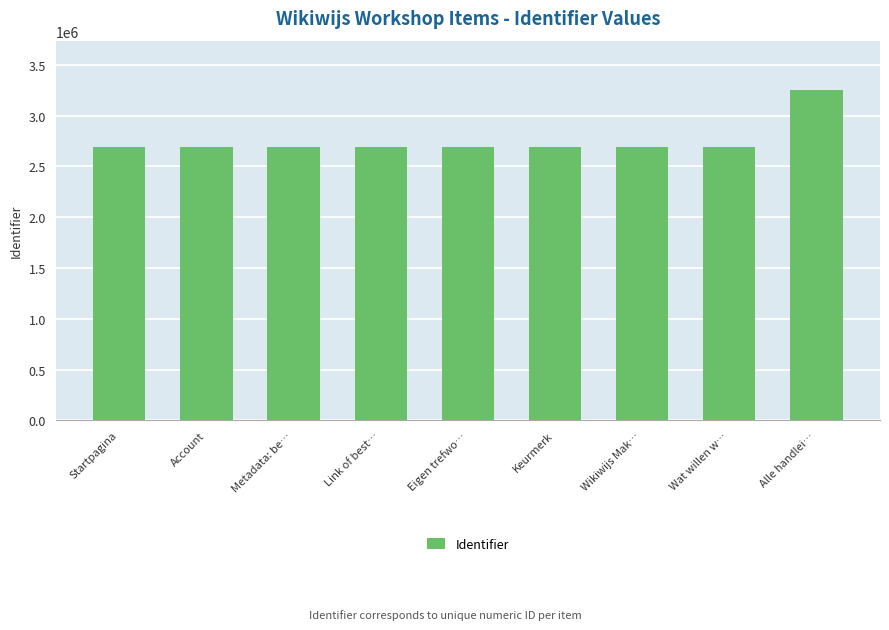

What is the smallest value displayed?

2687192